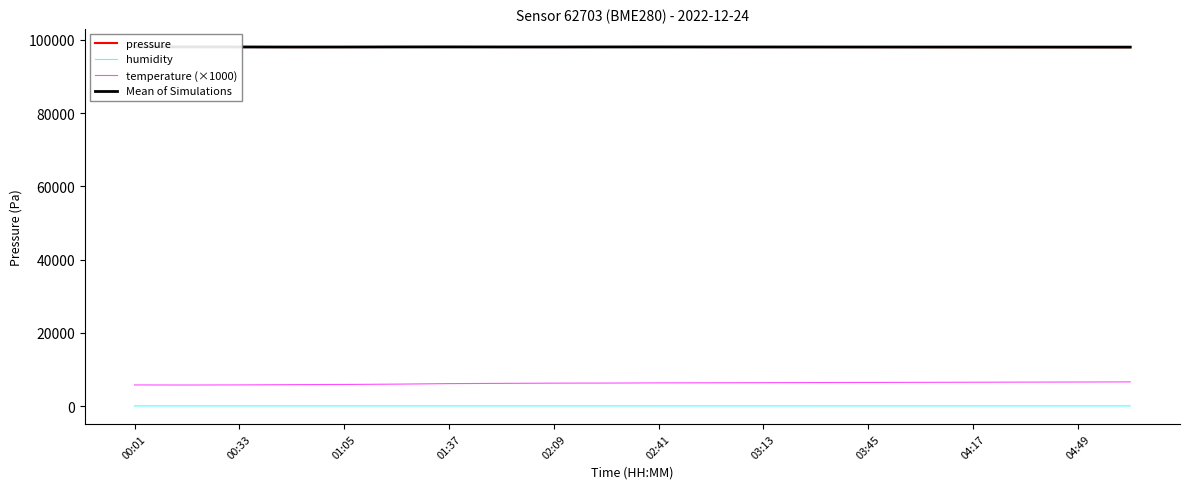

How many lines are shown in the chart?

4